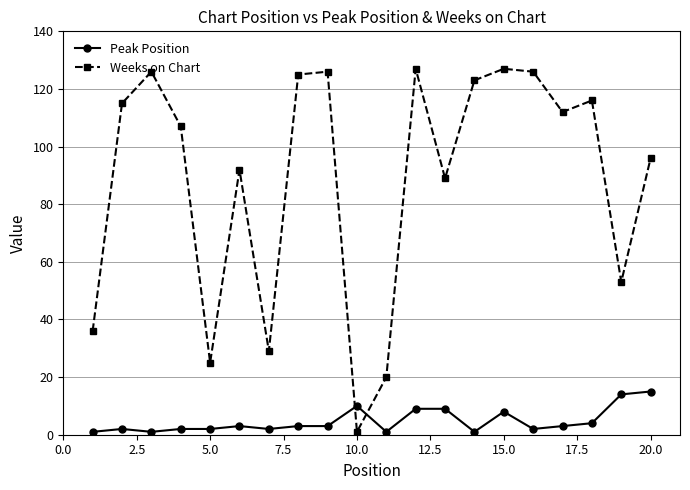

True or false: Weeks on Chart has more than 2 points higher than both neighbors.

True